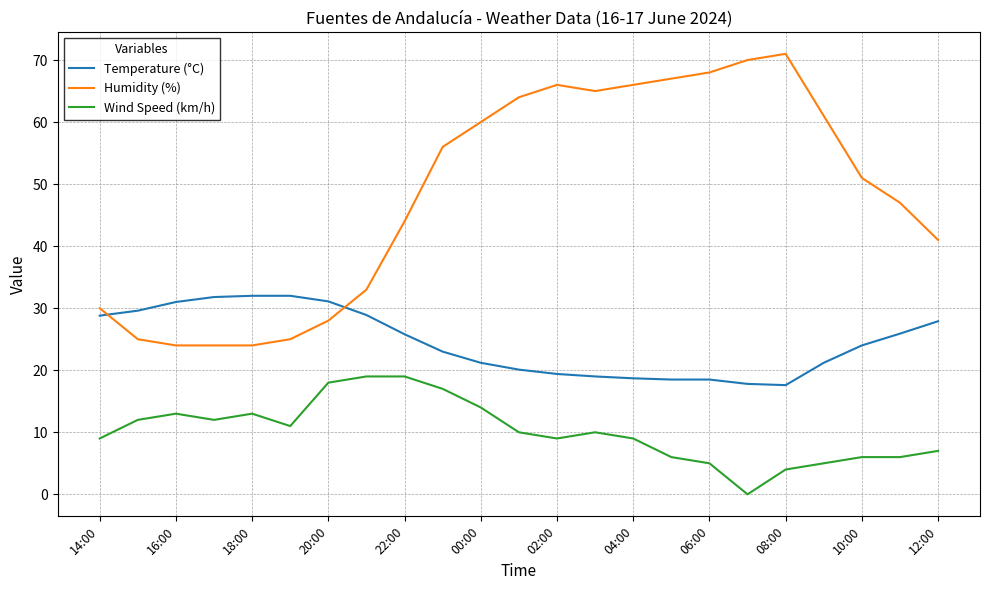

What is the average value of the Humidity (%) series?

48.3